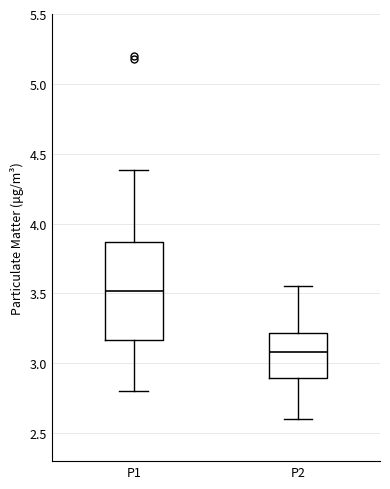

Reading left to right, transcribe this box plot: for each box, give where its median line is, the range the box spans, and where its two whiskers end, as read against the y-axis. The values are not printed on the chart, so give them approximately, as read against the axis.

P1: median 3.50, box 3.15 to 3.85, whiskers 2.80 to 4.40
P2: median 3.10, box 2.90 to 3.20, whiskers 2.60 to 3.55